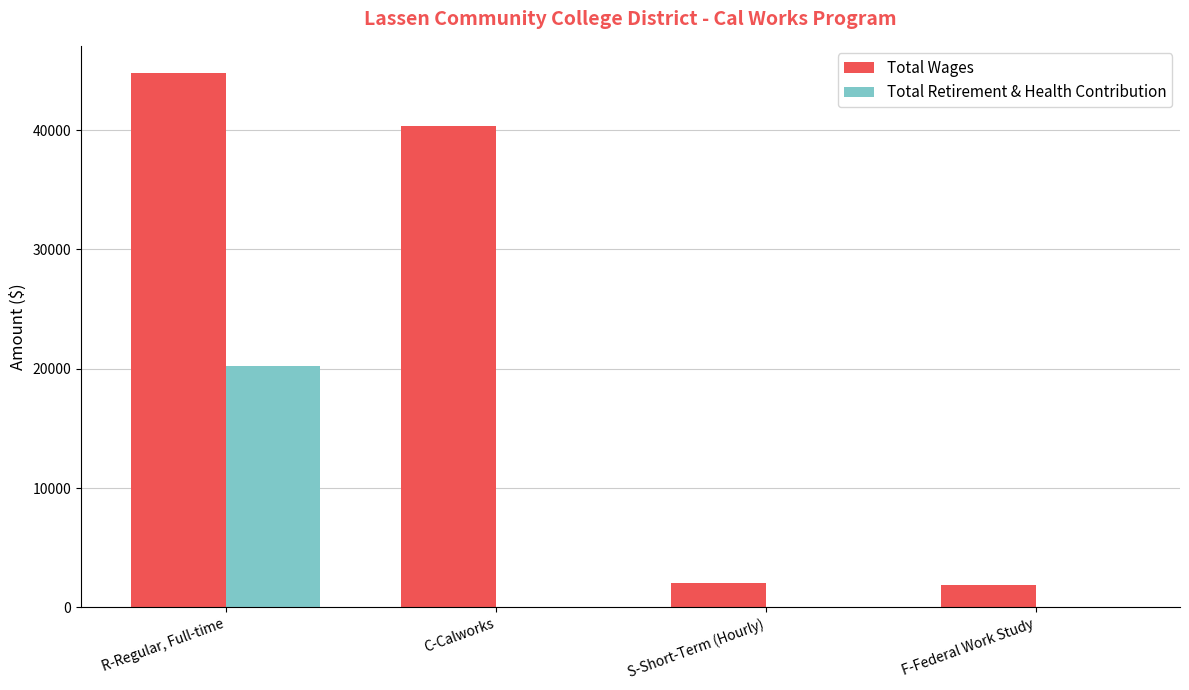

Between C-Calworks and F-Federal Work Study, which series saw the biggest shift?

Total Wages